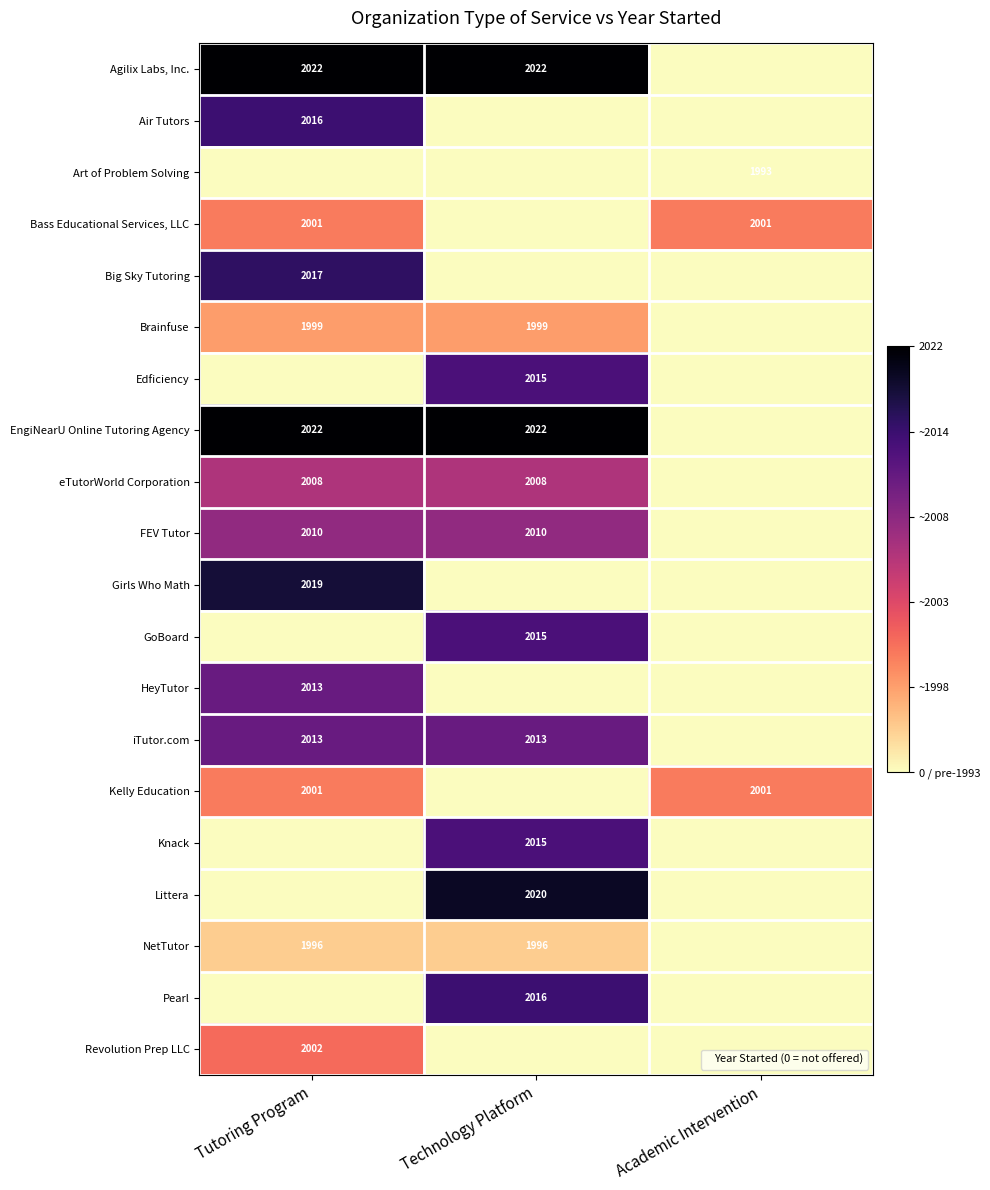

Is it true that Edficiency equals 2785 at Technology Platform?

False